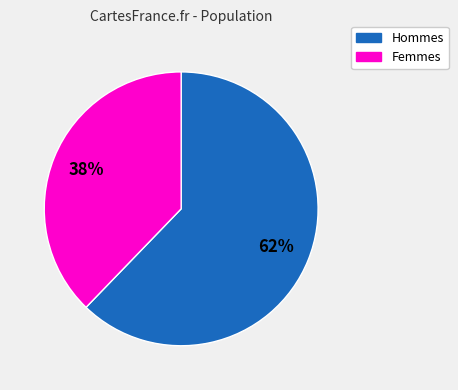

Does any single category account for the majority?

Yes